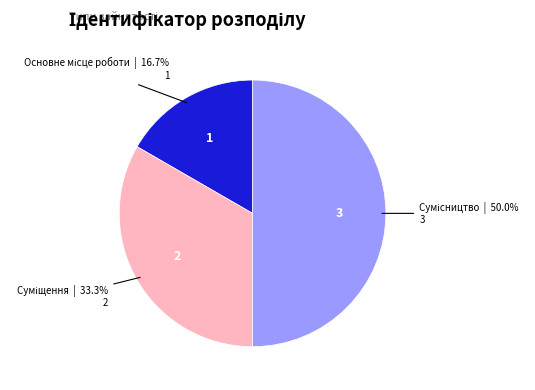

Between Суміщення and Основне місце роботи, which is larger?

Суміщення